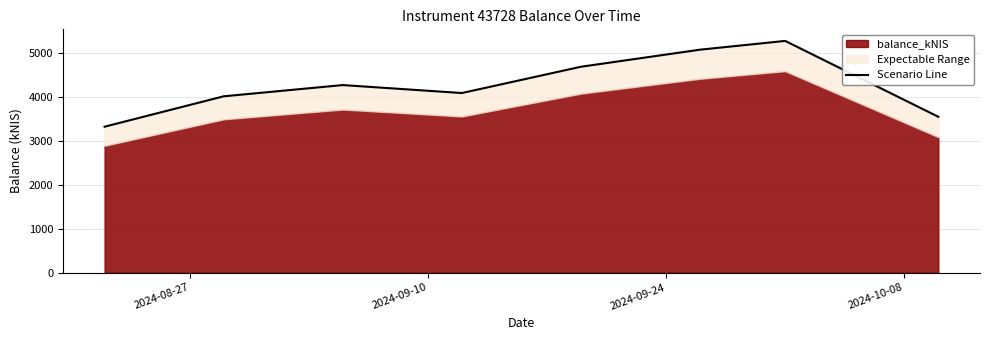

How many lines are shown in the chart?

1